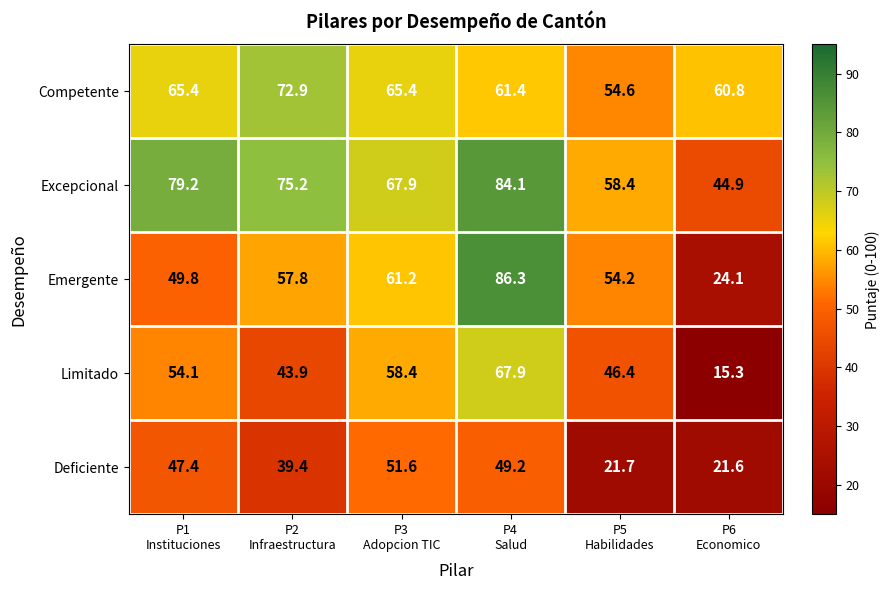

Reading right to left, extract all data points from this chart.

Competente: 60.8	54.6	61.4	65.4	72.9	65.4
Excepcional: 44.9	58.4	84.1	67.9	75.2	79.2
Emergente: 24.1	54.2	86.3	61.2	57.8	49.8
Limitado: 15.3	46.4	67.9	58.4	43.9	54.1
Deficiente: 21.6	21.7	49.2	51.6	39.4	47.4